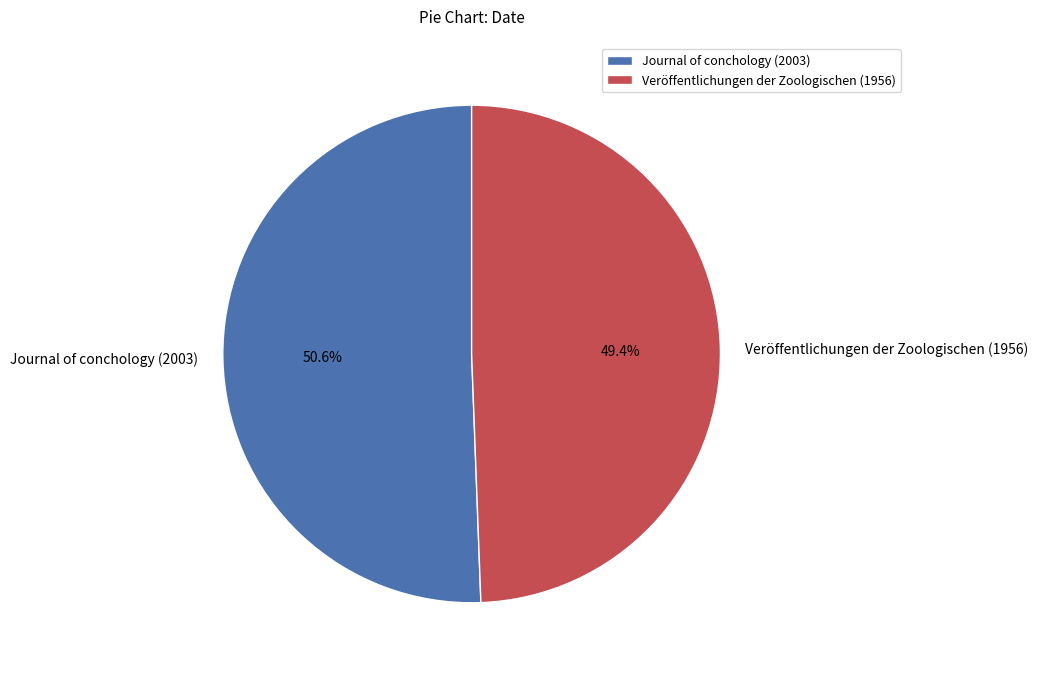

To the nearest percent, what is the difference between the Veröffentlichungen der Zoologischen (1956) and Journal of conchology (2003) slice percentages?

1%